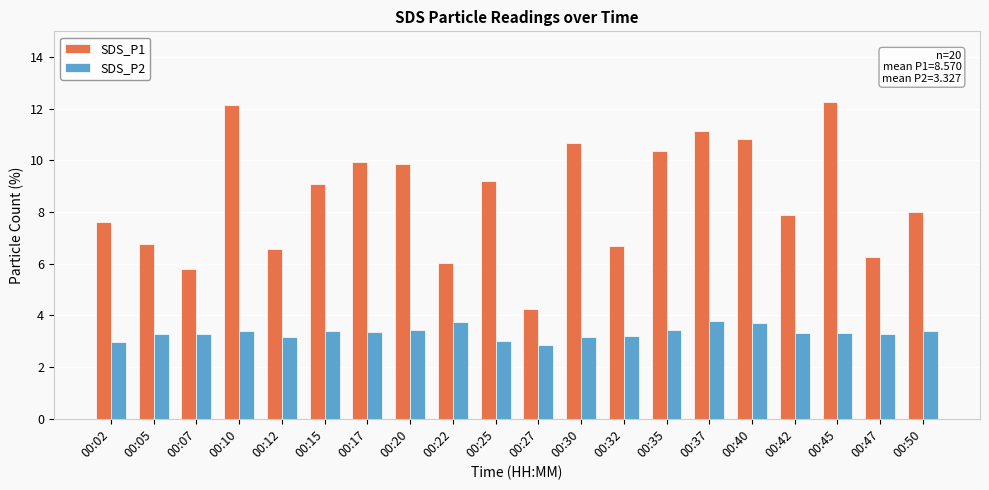

Is it true that SDS_P2 equals 3.2 at 00:12?

True